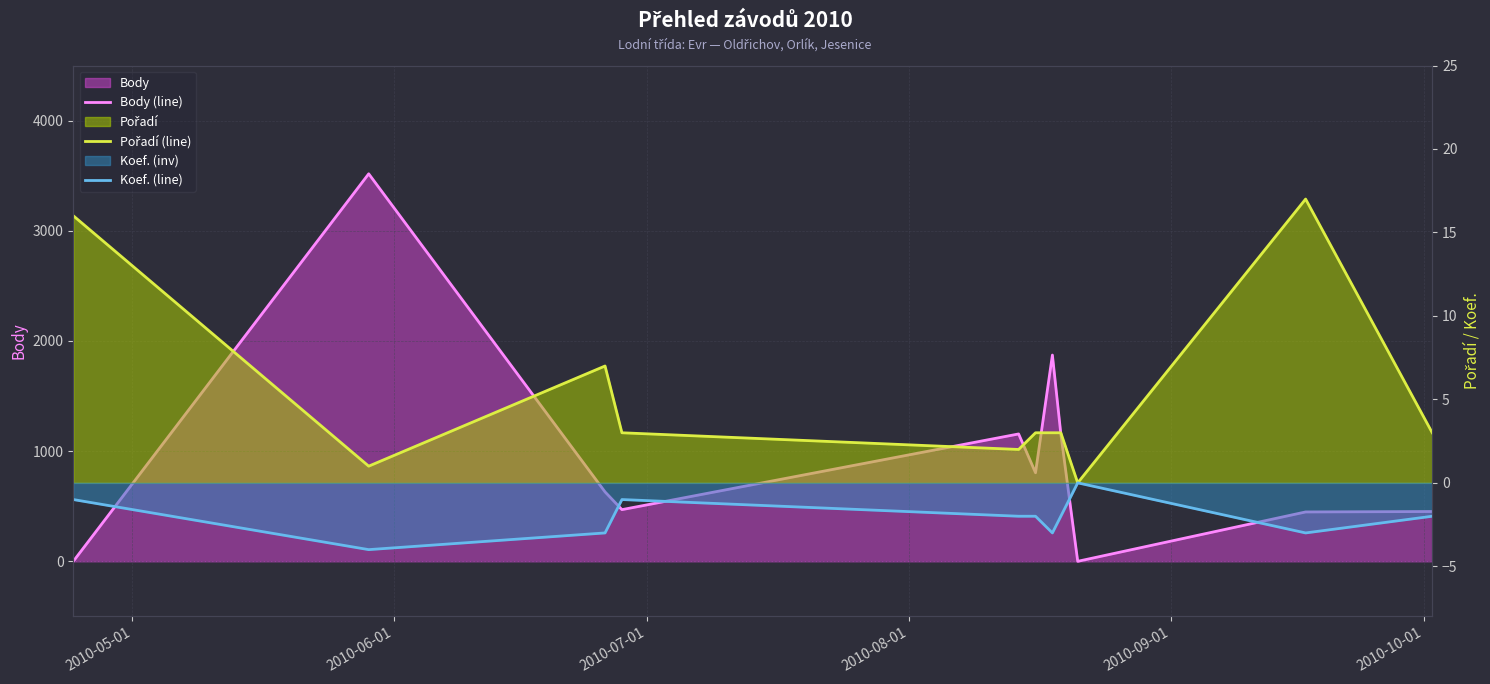

Which series has the largest total across all categories?

Body (line)